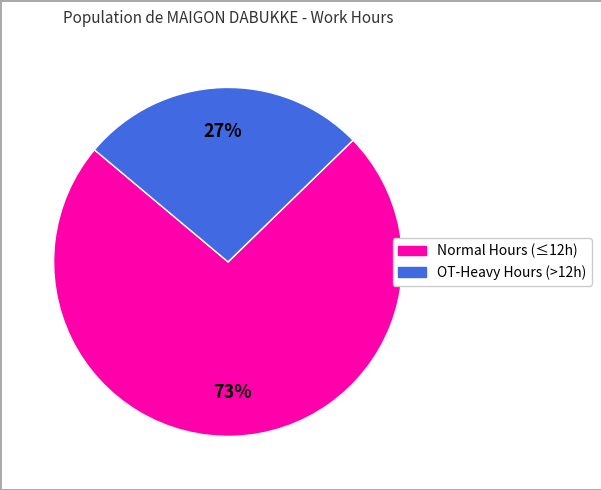

Is there a majority slice in this chart?

Yes